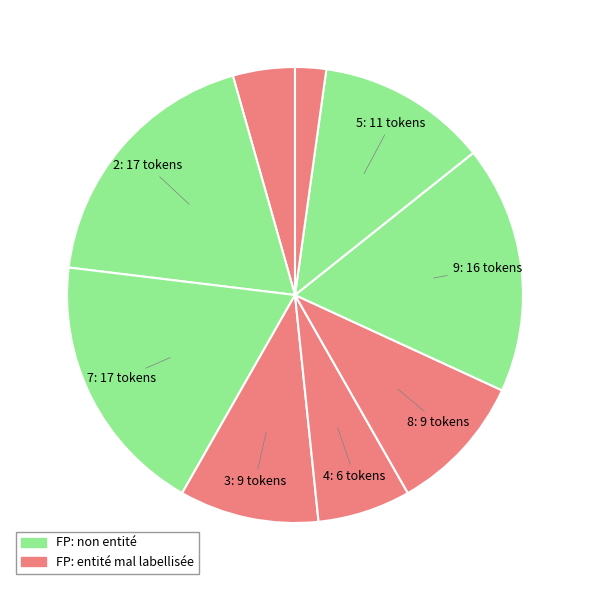

How many segments does this pie chart have?

9